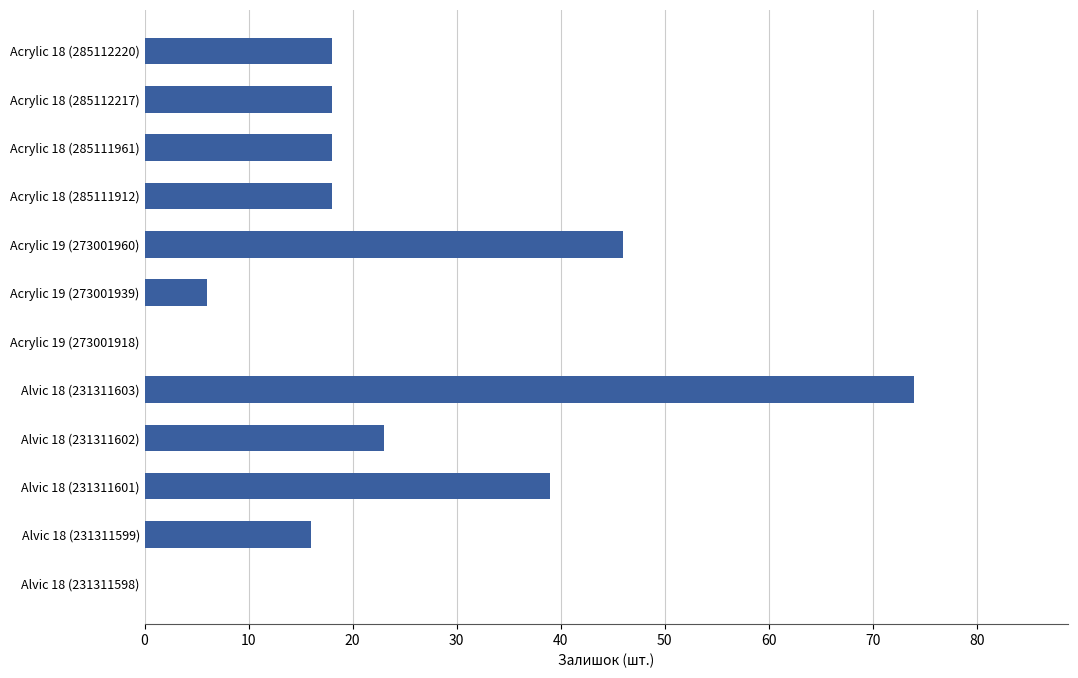

Where is the data nearest to the value 37?

Alvic 18 (231311601)